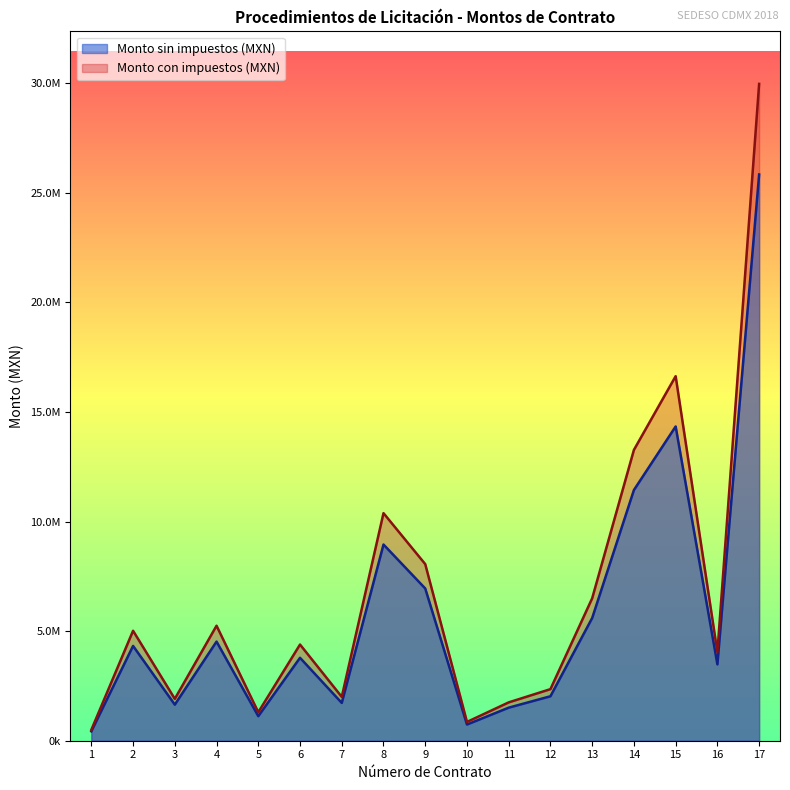

The value of Monto con impuestos (MXN) at 12 is 2353598.2. True or false?

True